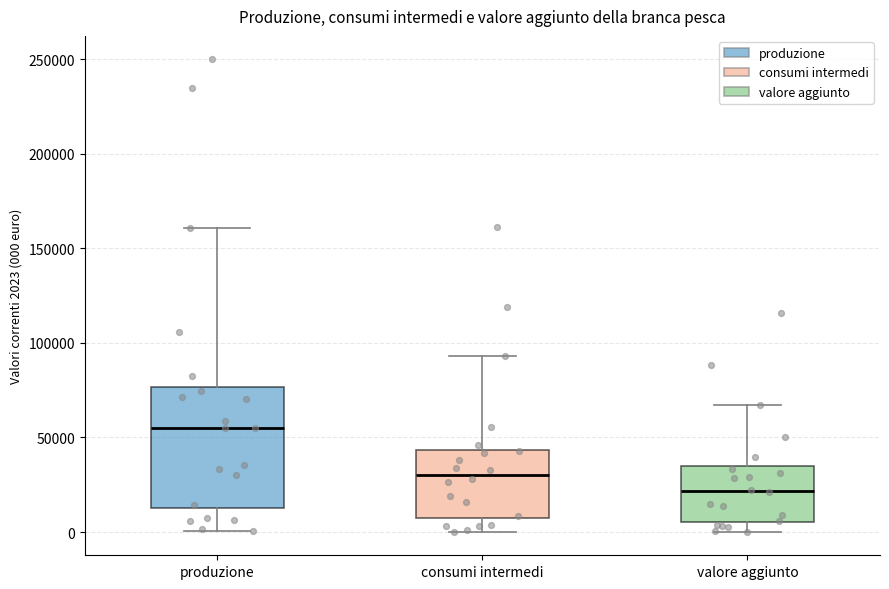

Reading left to right, transcribe this box plot: for each box, give where its median line is, the range the box spans, and where its two whiskers end, as read against the y-axis. The values are not printed on the chart, so give them approximately, as read against the axis.

produzione: median 55000, box 15000 to 75000, whiskers 0 to 160000
consumi intermedi: median 30000, box 5000 to 45000, whiskers 0 to 95000
valore aggiunto: median 20000, box 5000 to 35000, whiskers 0 to 65000